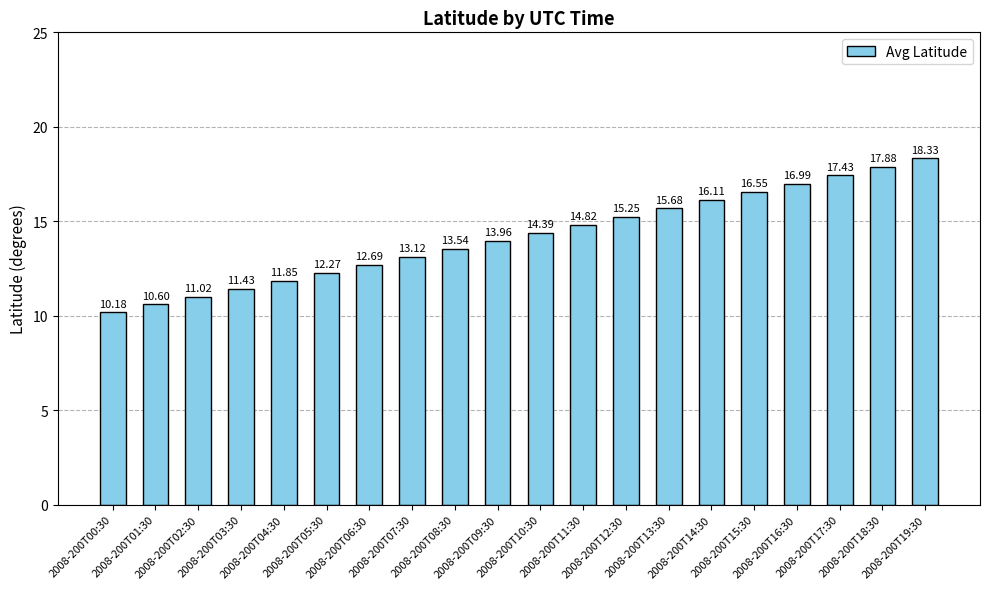

How many series are shown in this chart?

1